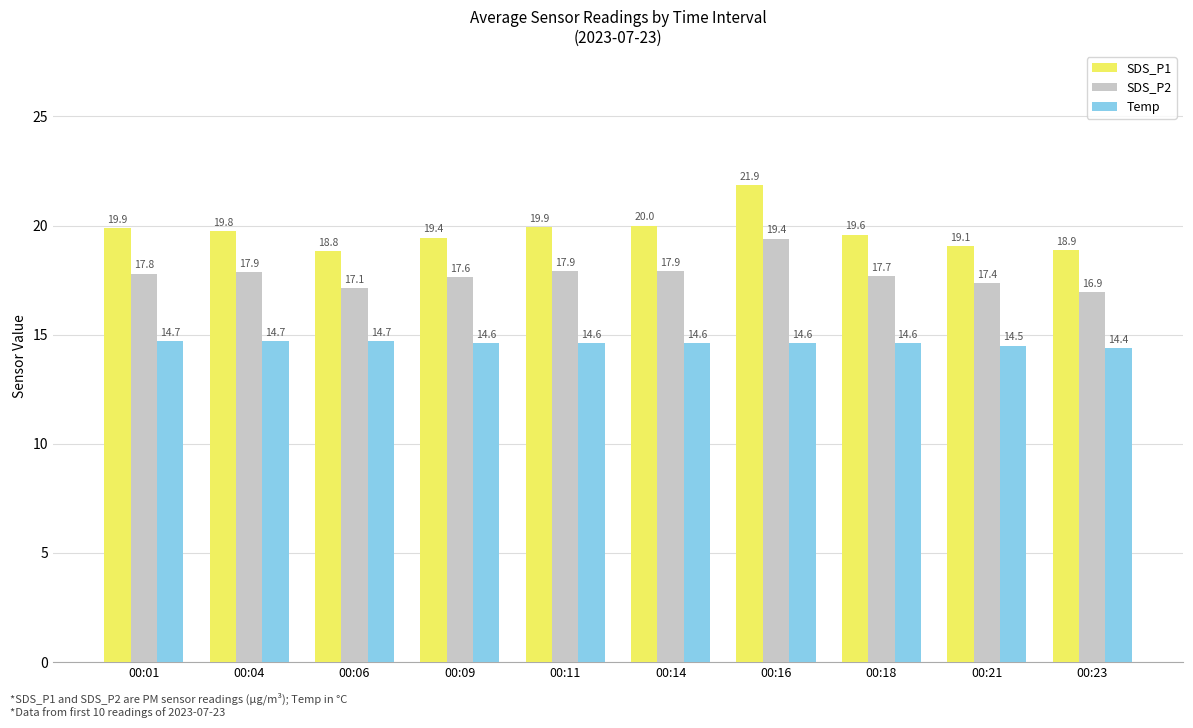

How many bars are there in each group?

3